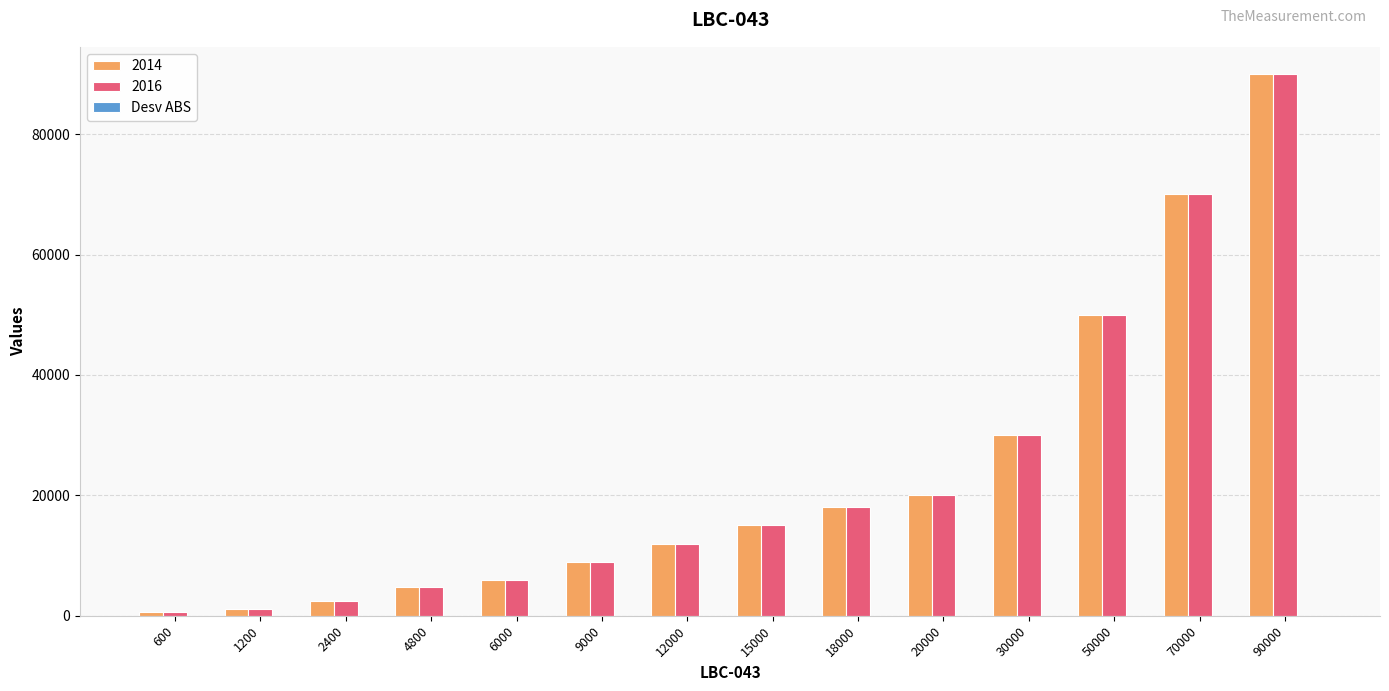

What is the average value of the 2016 series?

23499.8